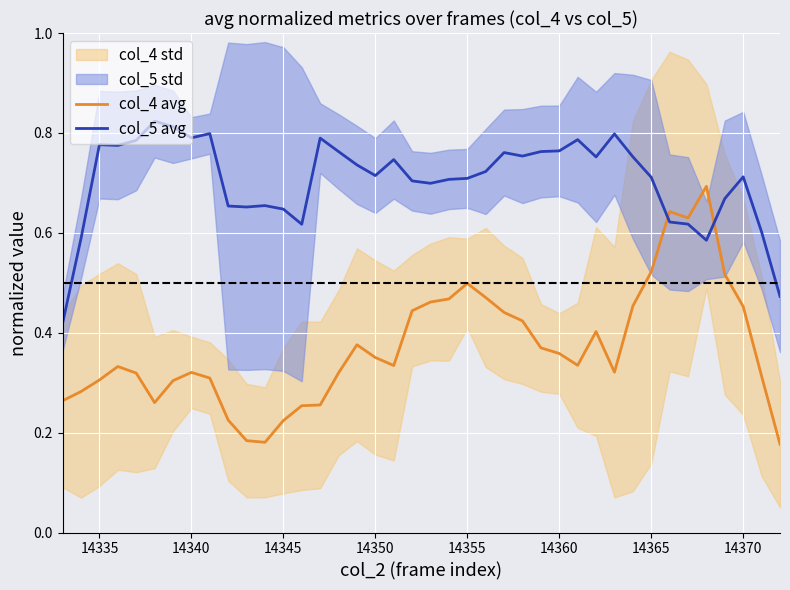

True or false: col_4 avg and col_5 avg intersect in this chart.

True